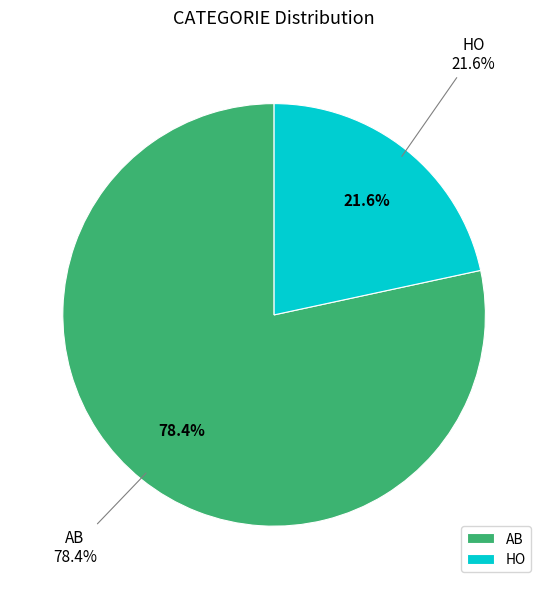

What is the largest slice in the pie chart?

AB